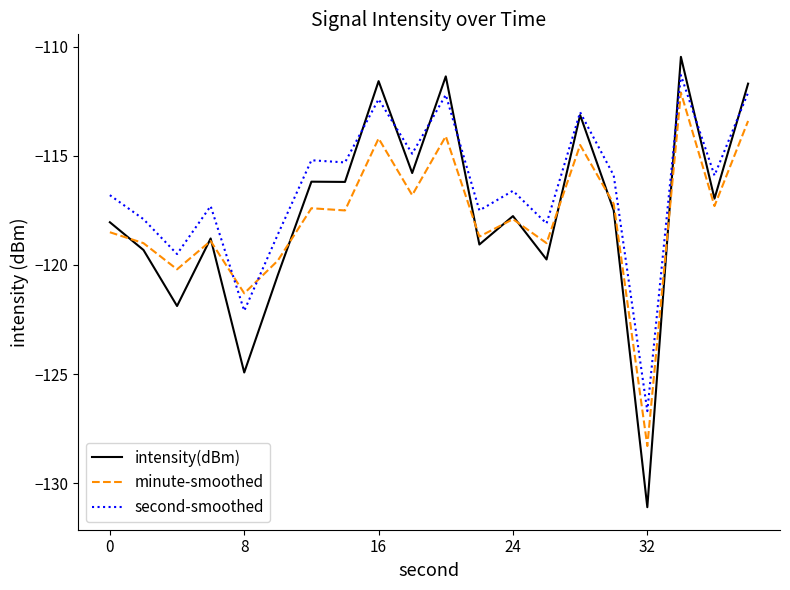

List the series in order of their peak value, lowest first.

minute-smoothed, second-smoothed, intensity(dBm)